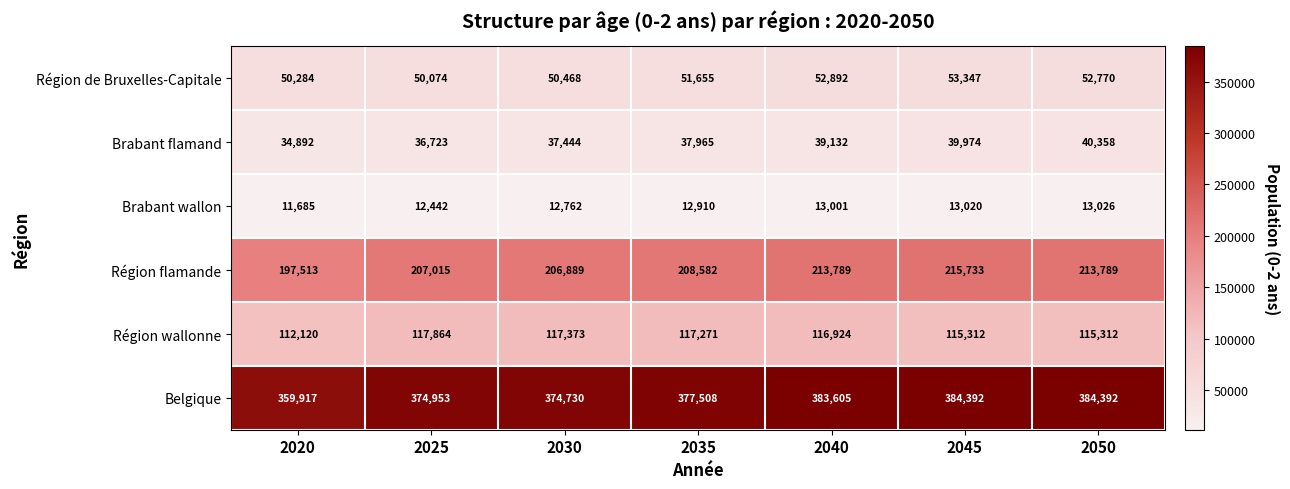

Rank the series at 2035 from highest to lowest value.

Belgique, Région flamande, Région wallonne, Région de Bruxelles-Capitale, Brabant flamand, Brabant wallon